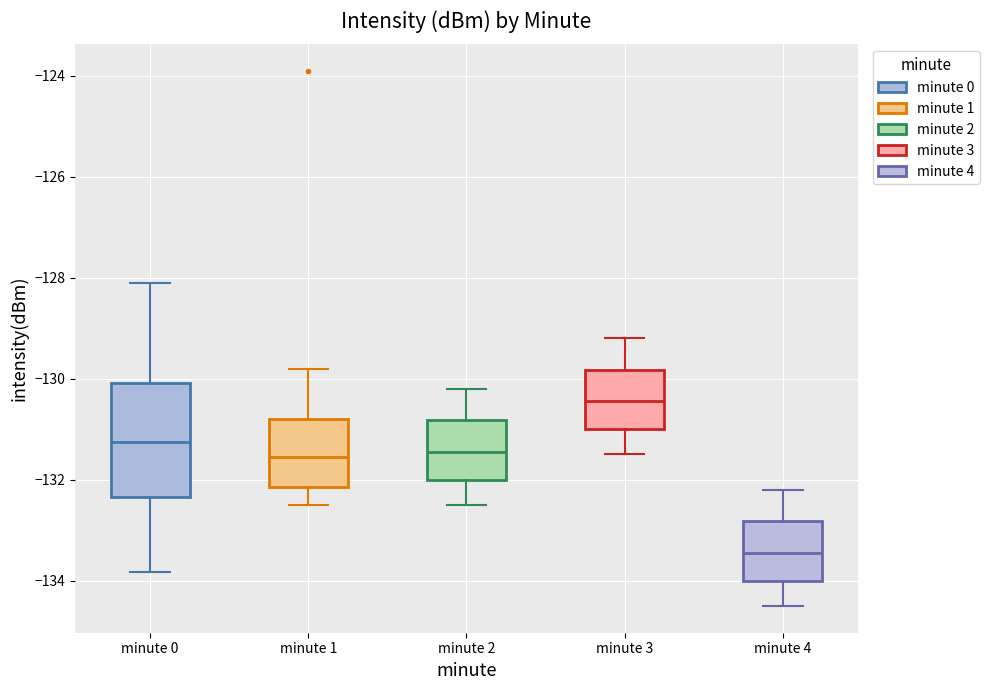

Which box's median line is the highest?

minute 3